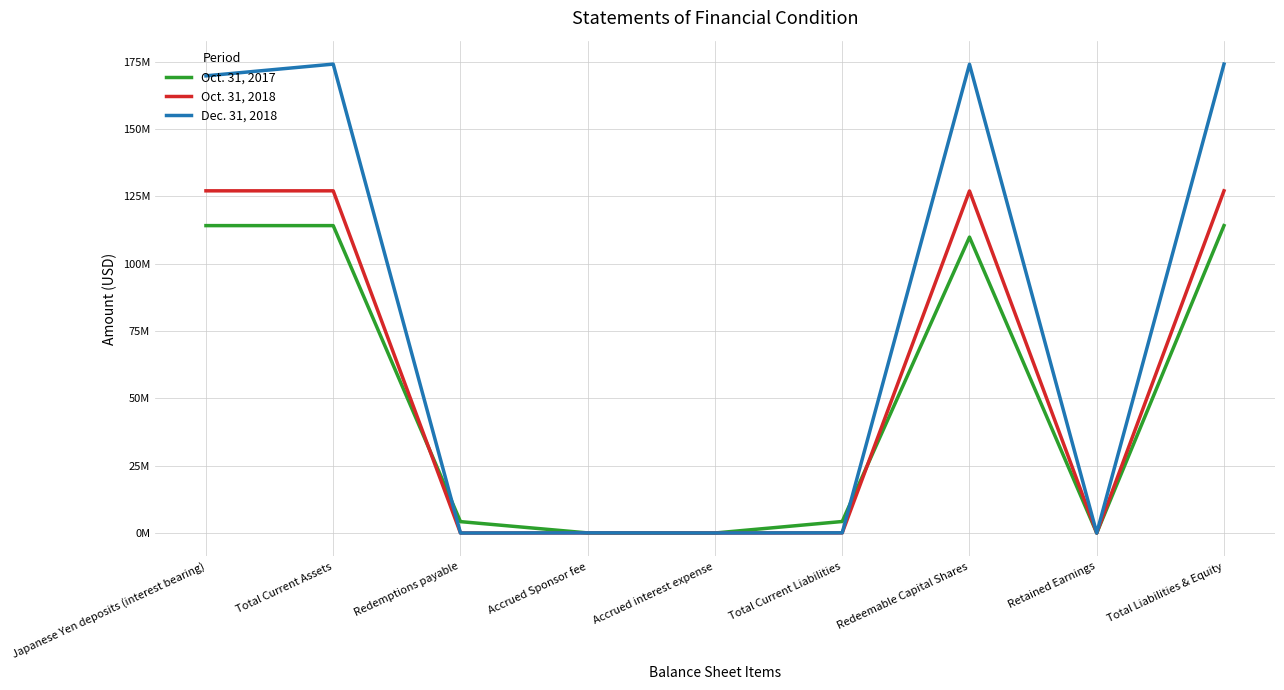

Is this an area chart (filled region under the line)?

No